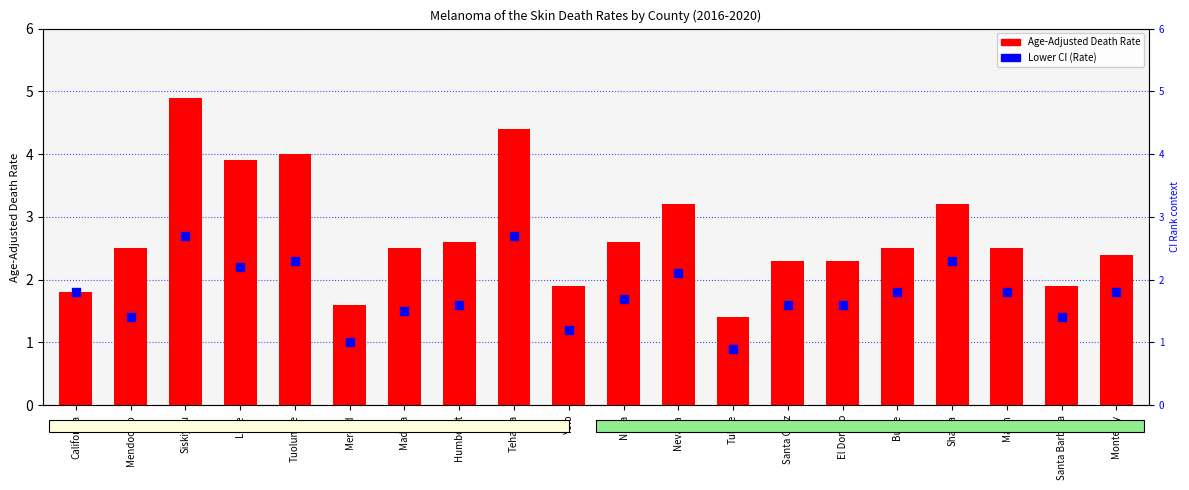

Which series has the largest Y range (max minus min)?

Age-Adjusted Death Rate